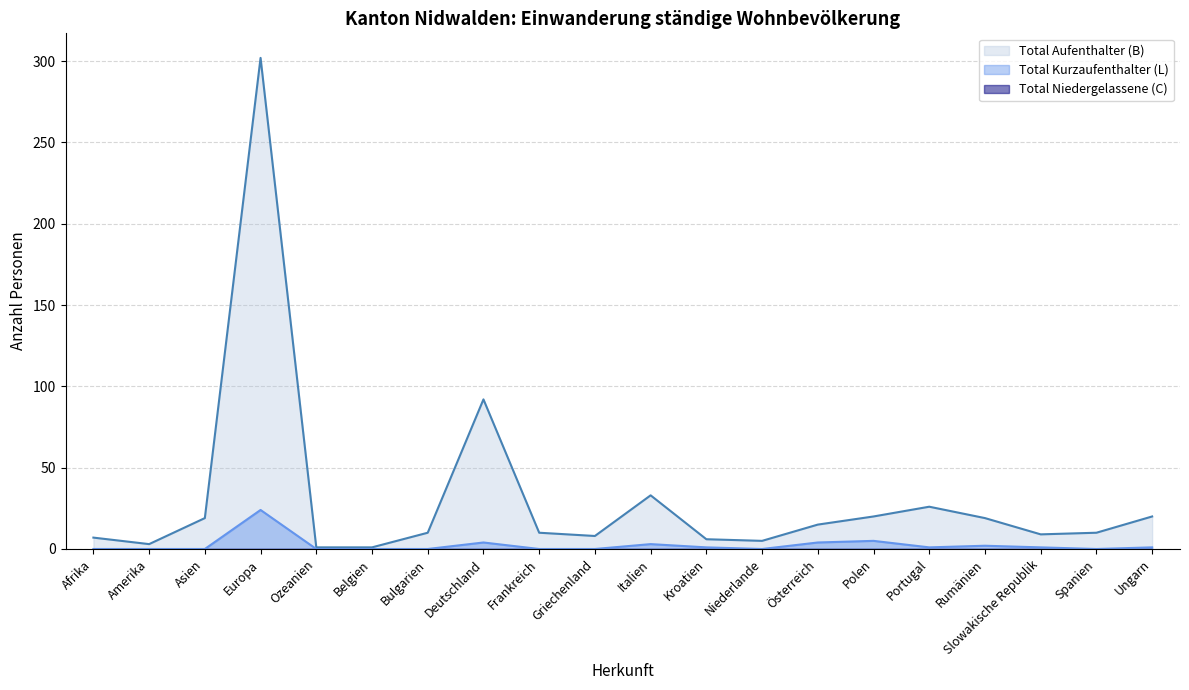

The value of Total Aufenthalter (B) at Ungarn is 32. True or false?

False